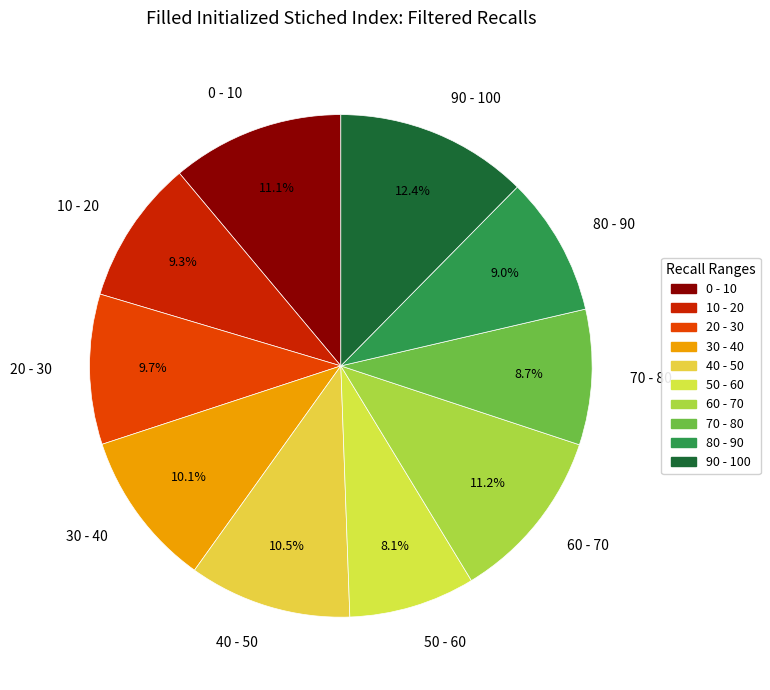

What is the smallest slice in the pie chart?

50 - 60